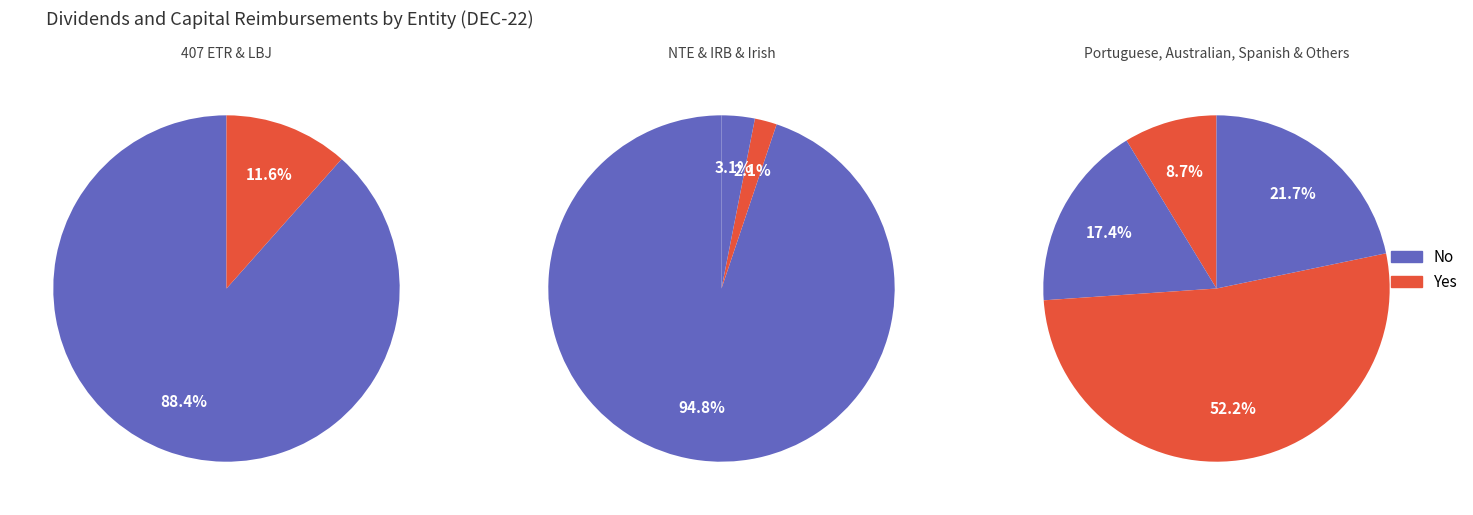

Between Australian toll roads and NTE, which is larger?

NTE